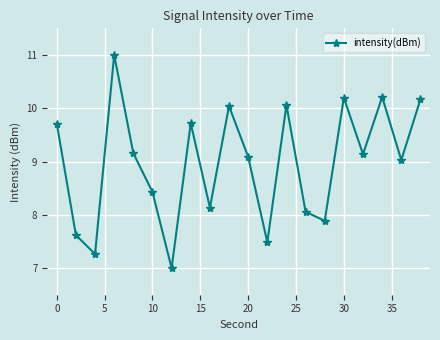

What is the value of the 11th point from the left?

9.1